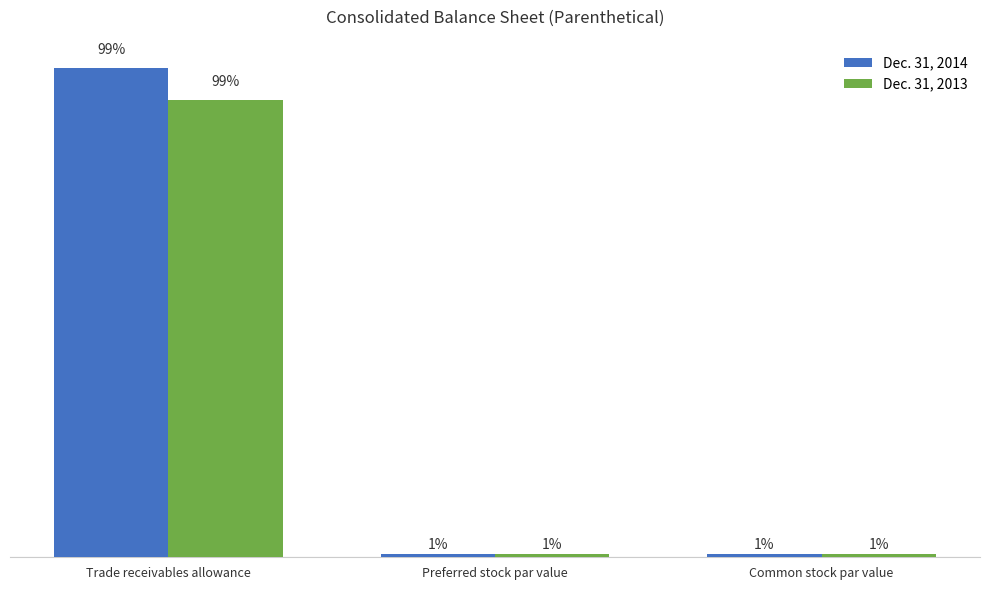

Reading right to left, what are all the values shown in this chart?

Dec. 31, 2014: 50	50	7821
Dec. 31, 2013: 50	50	7306